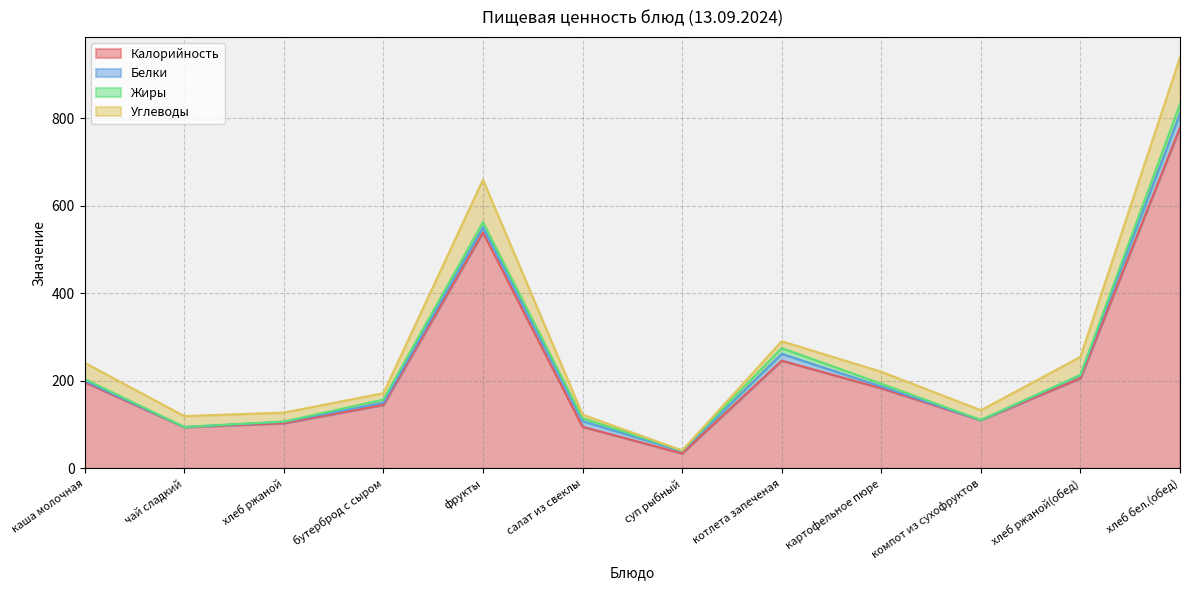

What is the difference between the Калорийность values at каша молочная and котлета запеченая?

49.0